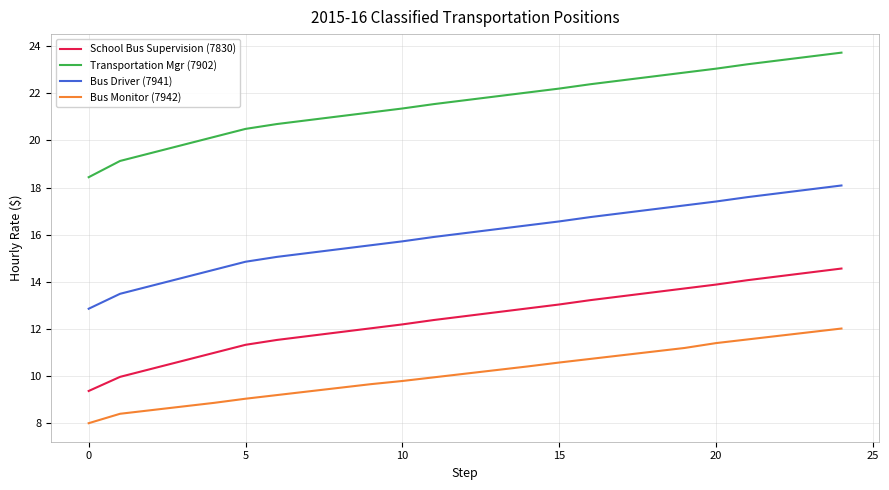

What is the highest value of the Transportation Mgr (7902) series?

23.7